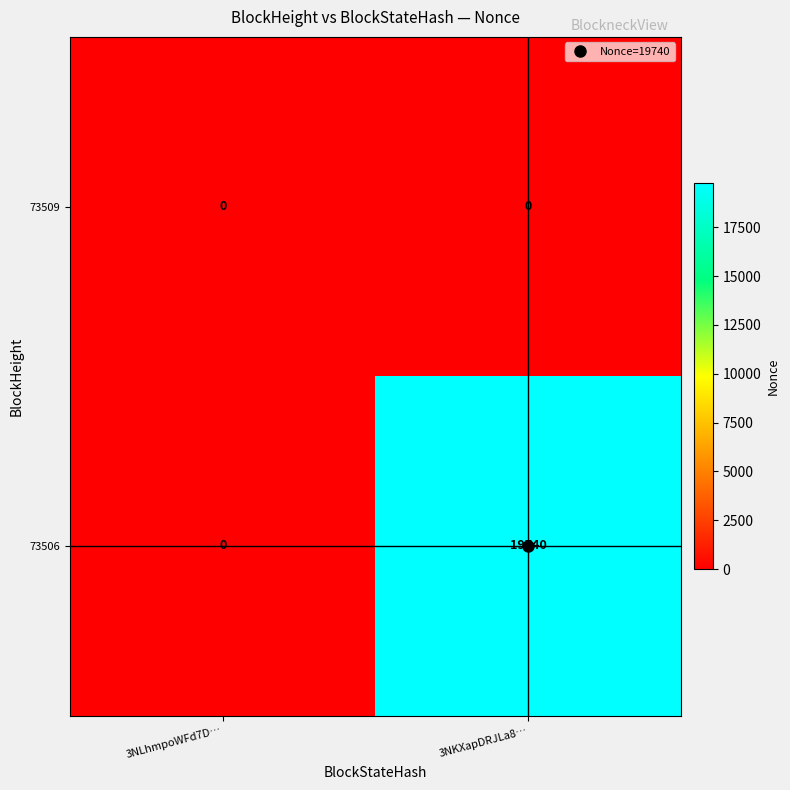

The value of 73506 at 3NKXapDRJLa8… is 19740. True or false?

True